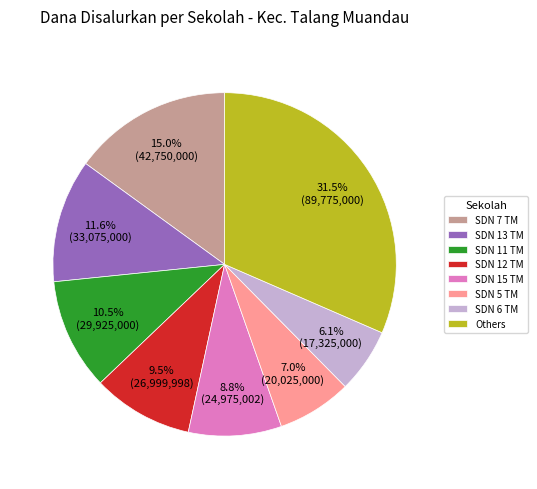

What percentage do SDN 13 TM and SDN 7 TM together represent?

26.6%